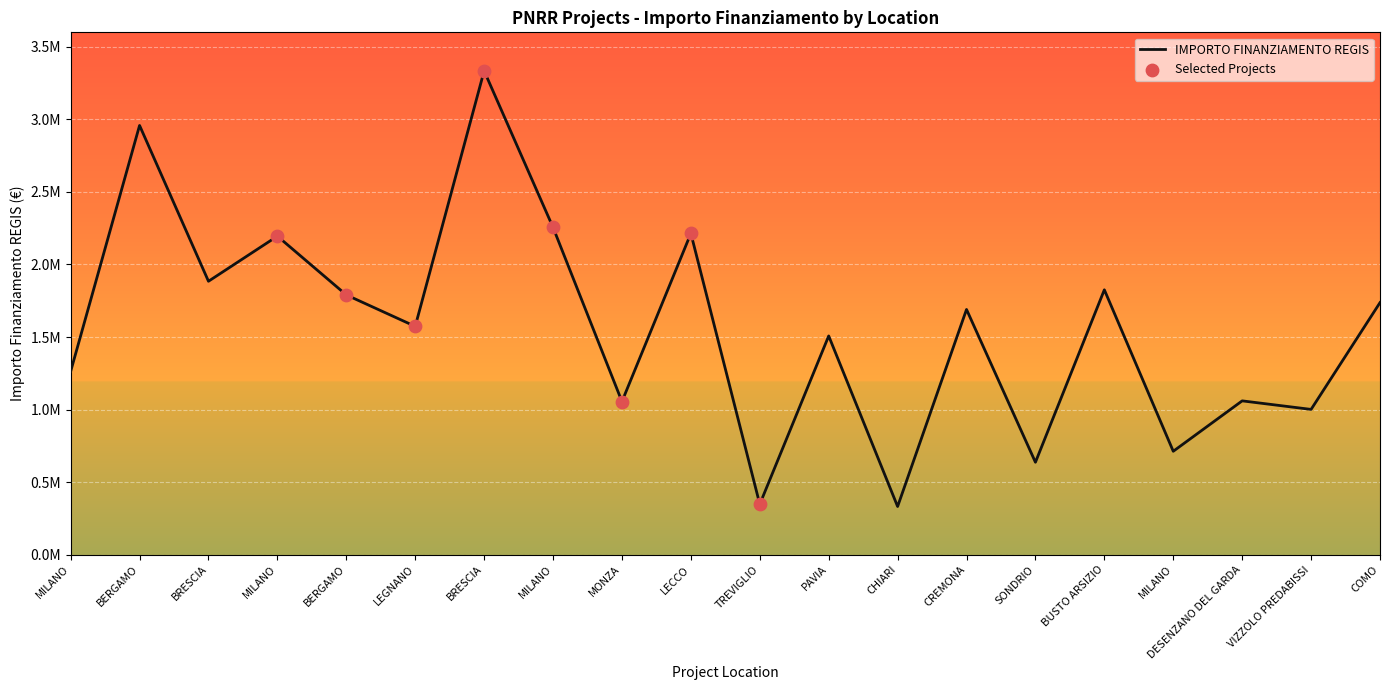

Does the chart have visible grid lines?

Yes